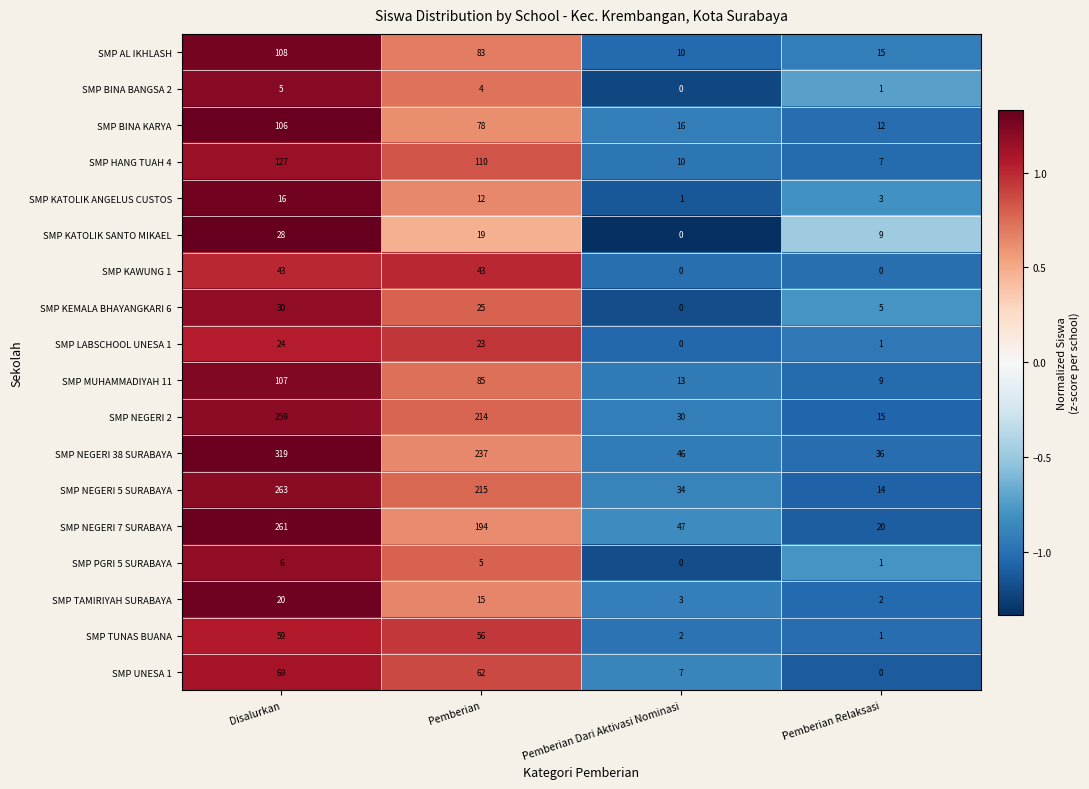

At which label does SMP KEMALA BHAYANGKARI 6 first exceed 25?

Disalurkan